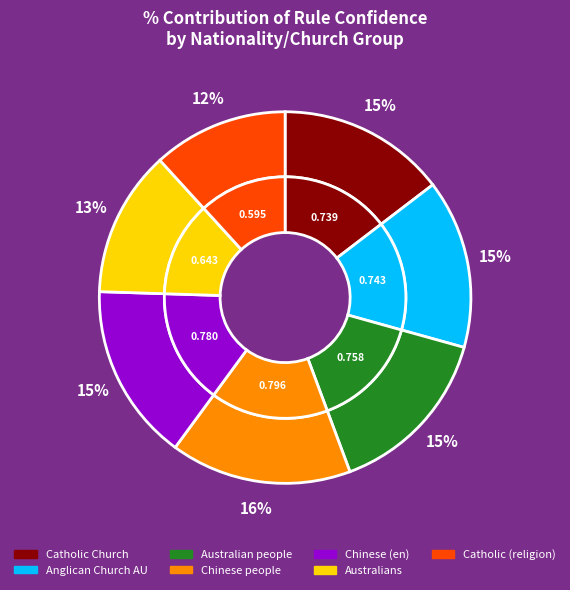

Which category has the smallest portion of the pie?

Catholic_religion